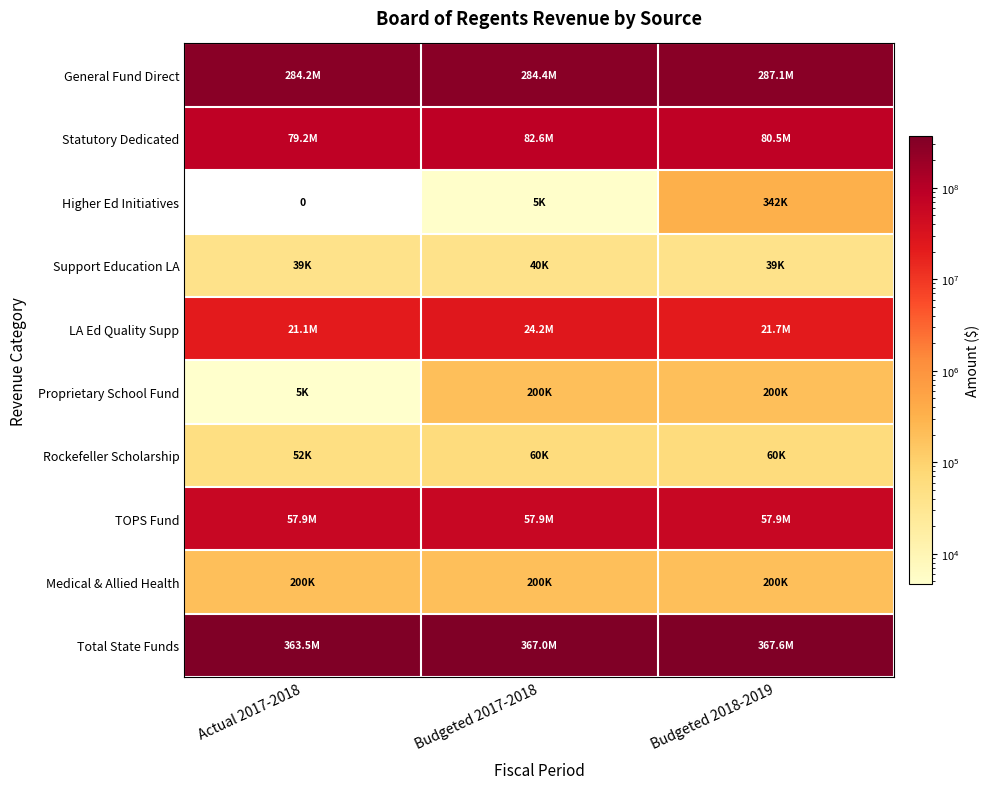

Which label corresponds to the smallest value in the chart?

Actual 2017-2018